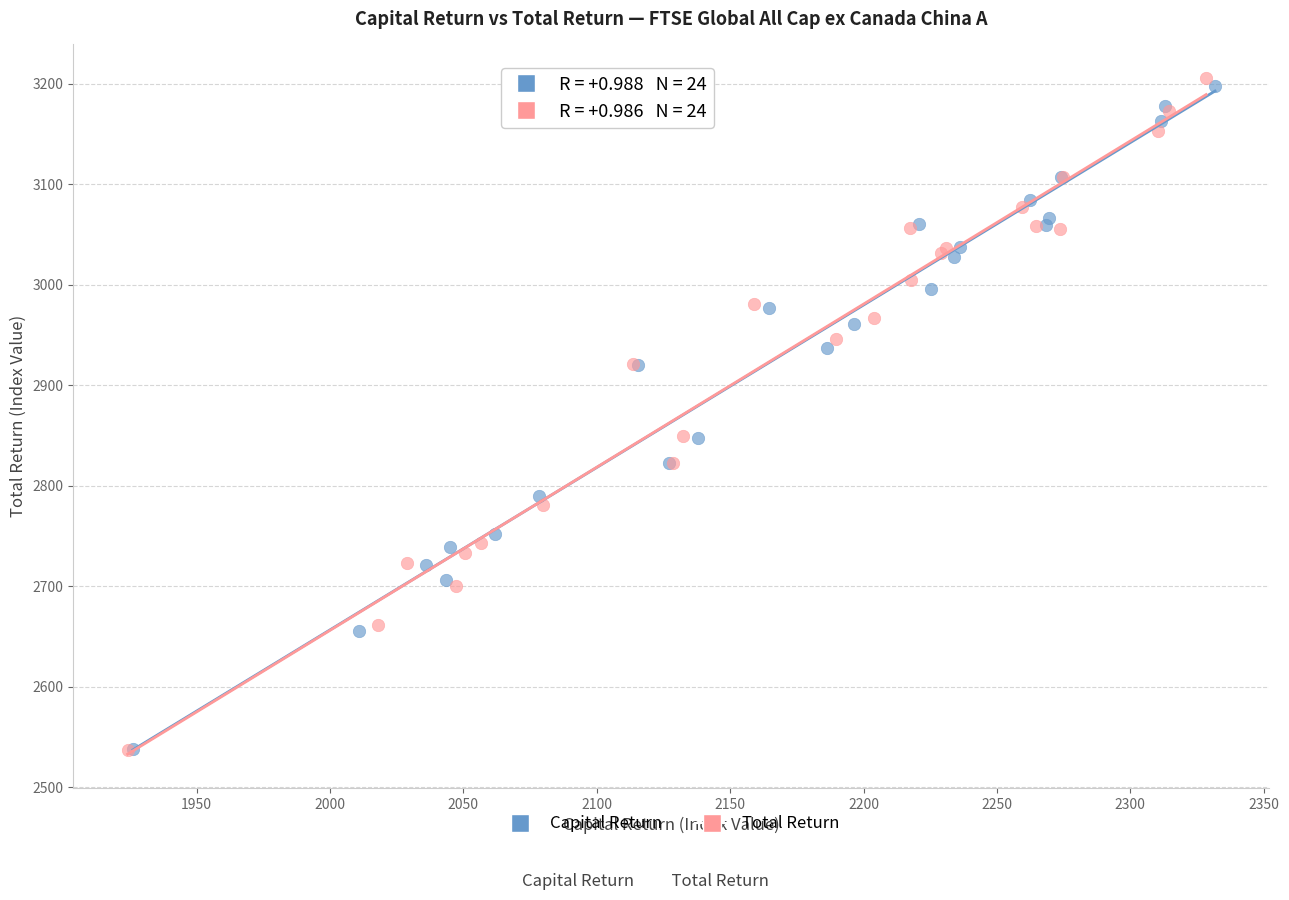

Which series has the widest spread of Y values?

Total Return